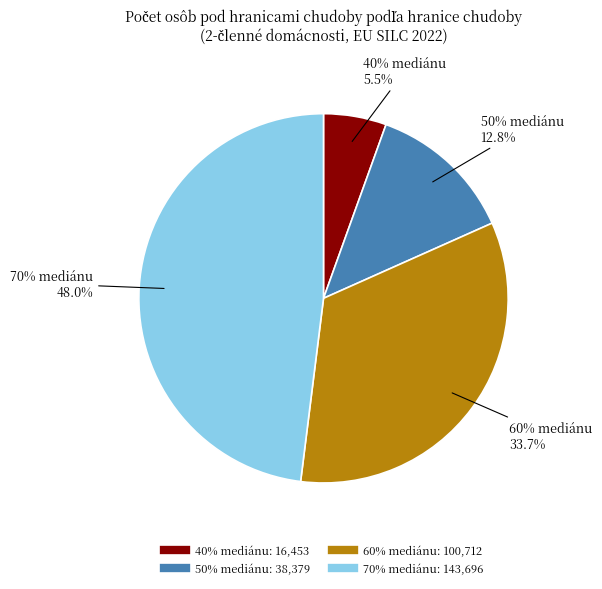

True or false: 70% mediánu accounts for 48% of the total.

True